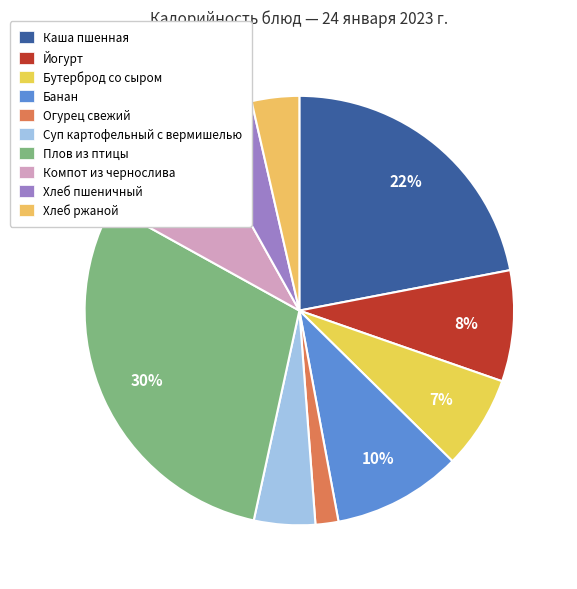

Is it true that Каша пшенная is 22% of the pie?

True